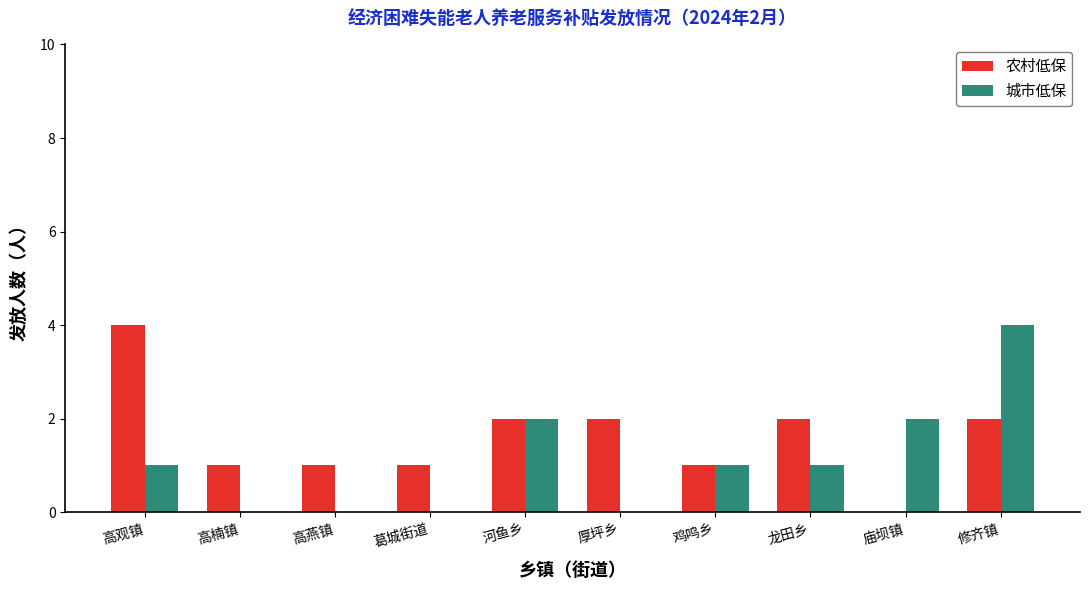

What is the sum of all 农村低保 values?

16